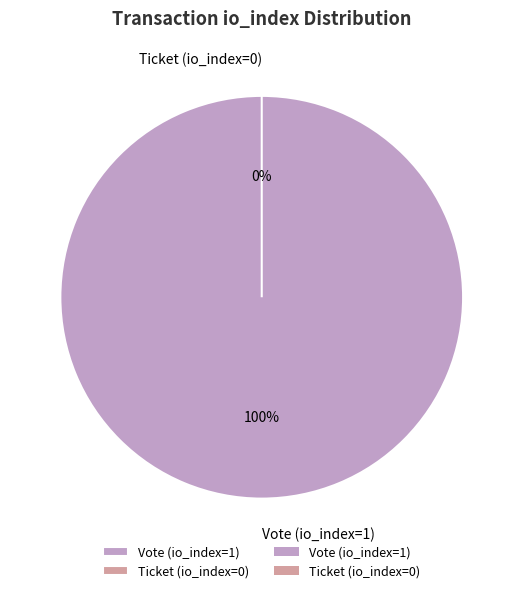

Count the number of slices in the pie.

2